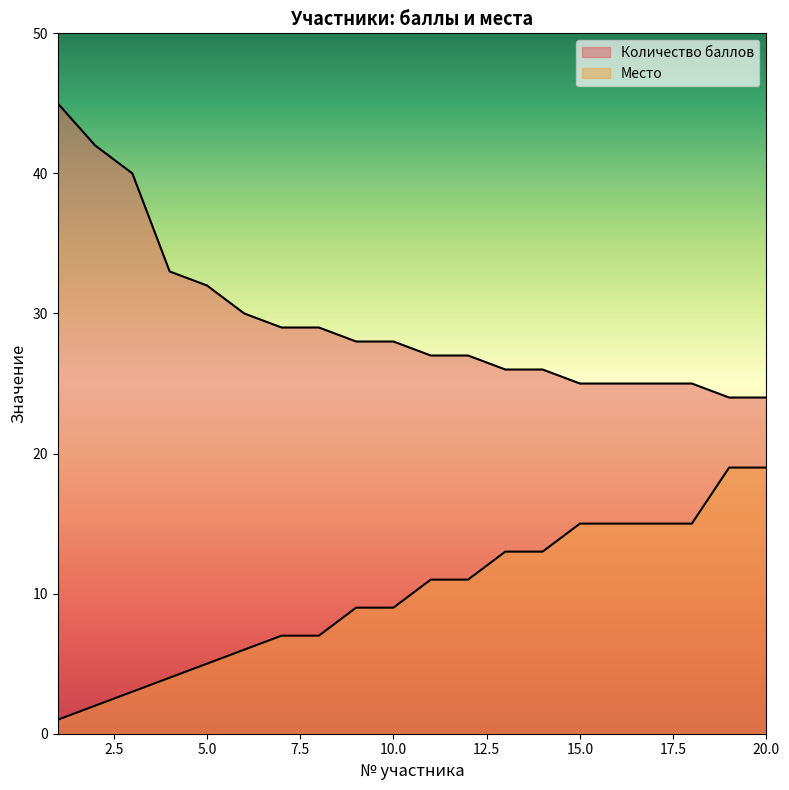

Count the number of data series in this chart.

2